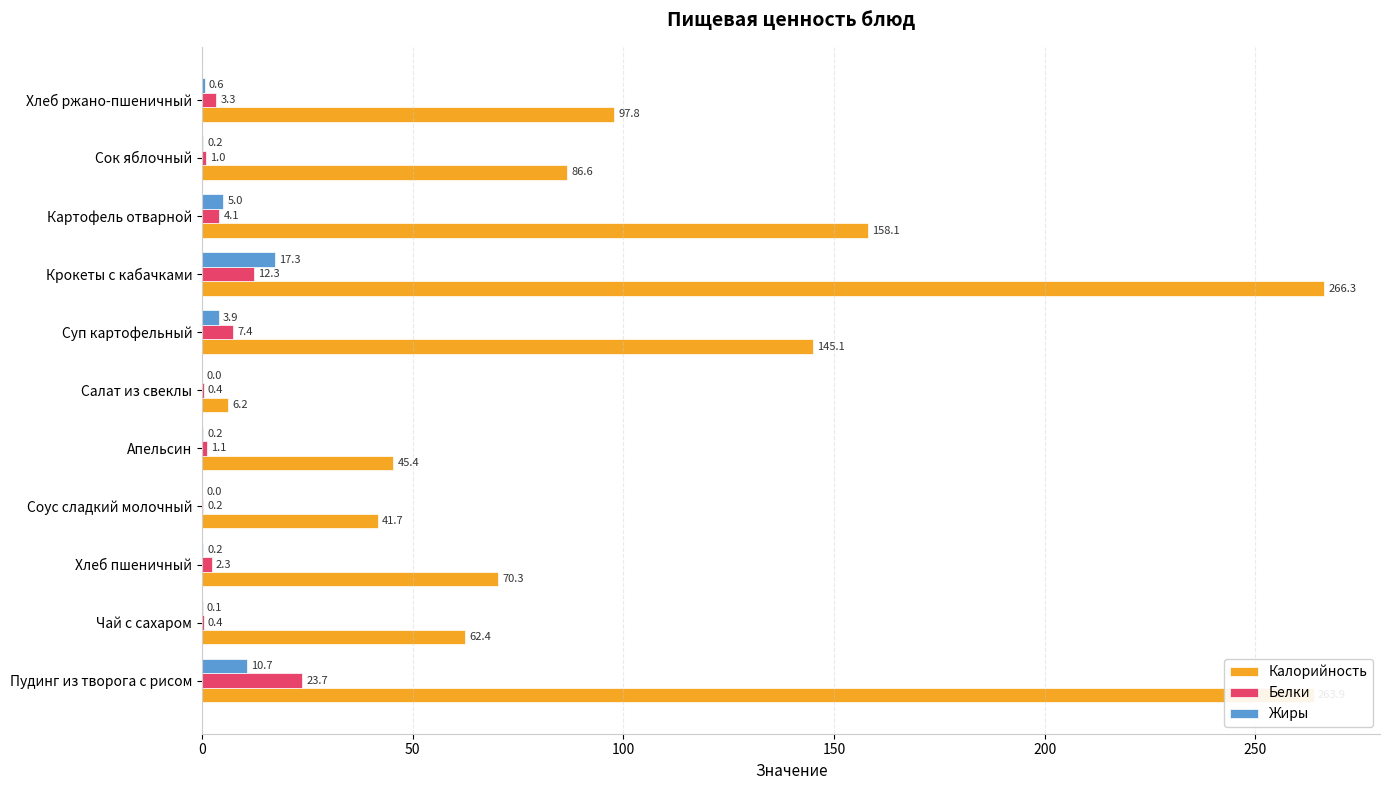

What is the sum of all Белки values?

56.2